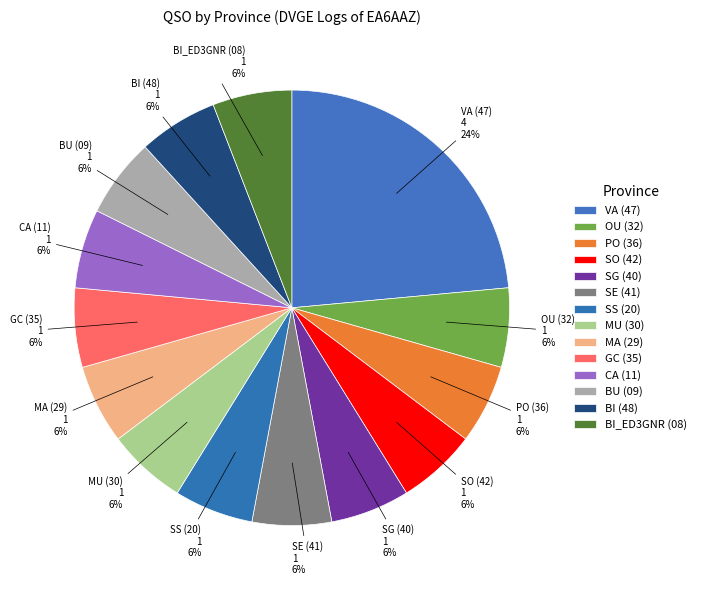

Is there a majority slice in this chart?

No